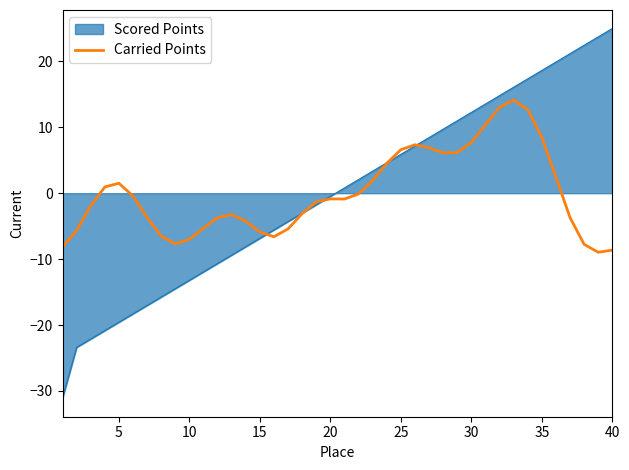

Which series has the largest range (max minus min)?

Scored Points